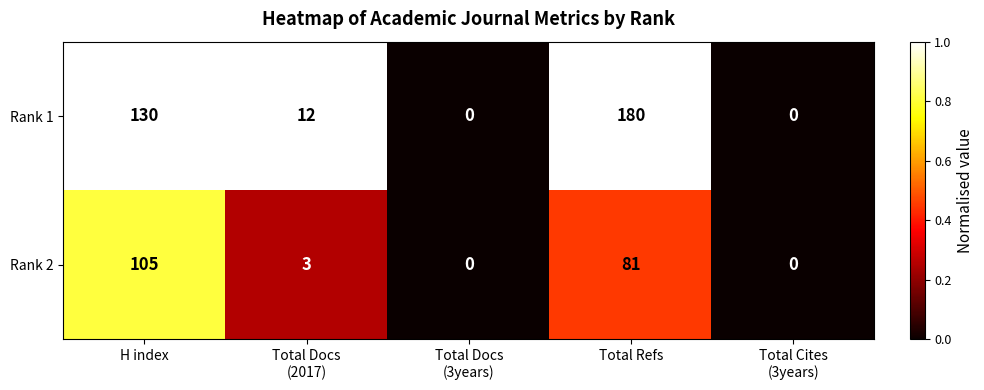

List the series in order of their peak value, highest first.

Rank 1, Rank 2